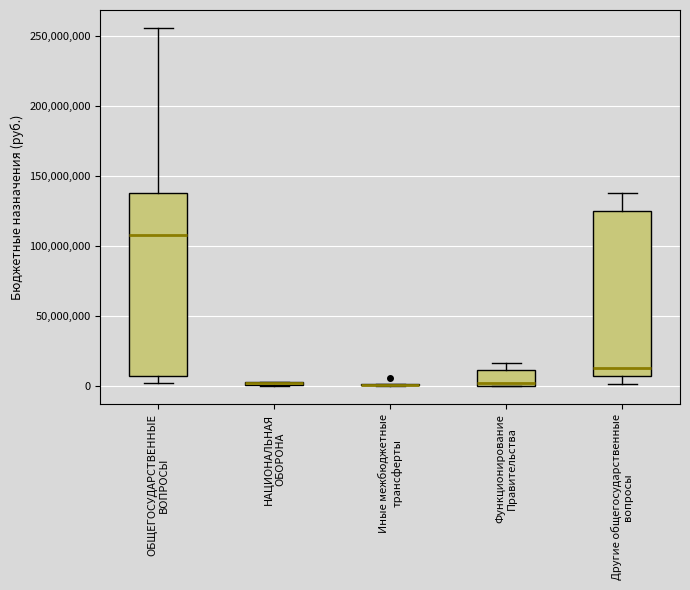

Comparing the boxes themselves (not the whiskers), which one is the tallest?

ОБЩЕГОСУДАРСТВЕННЫЕ ВОПРОСЫ